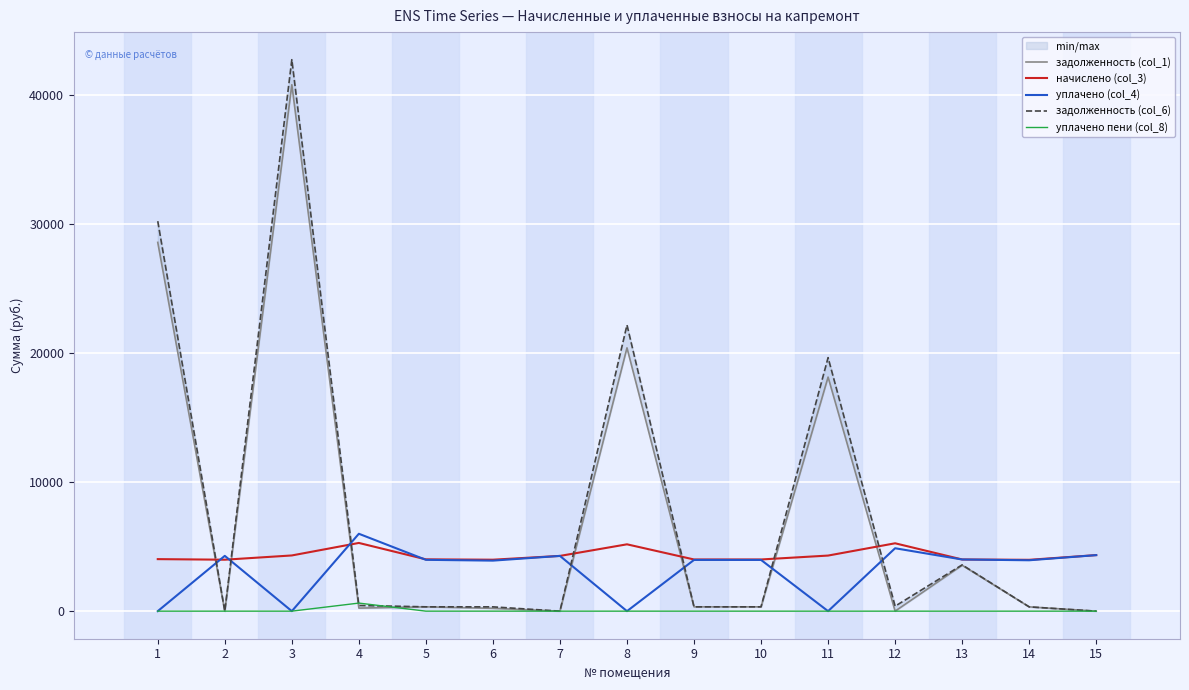

Is the value of уплачено (col_4) at 4 greater than the value of уплачено пени (col_8) at 9?

Yes